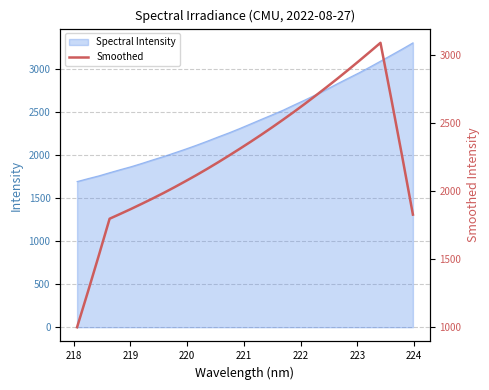

How many interior local peaks (higher than both neighbors) does the data have?

1